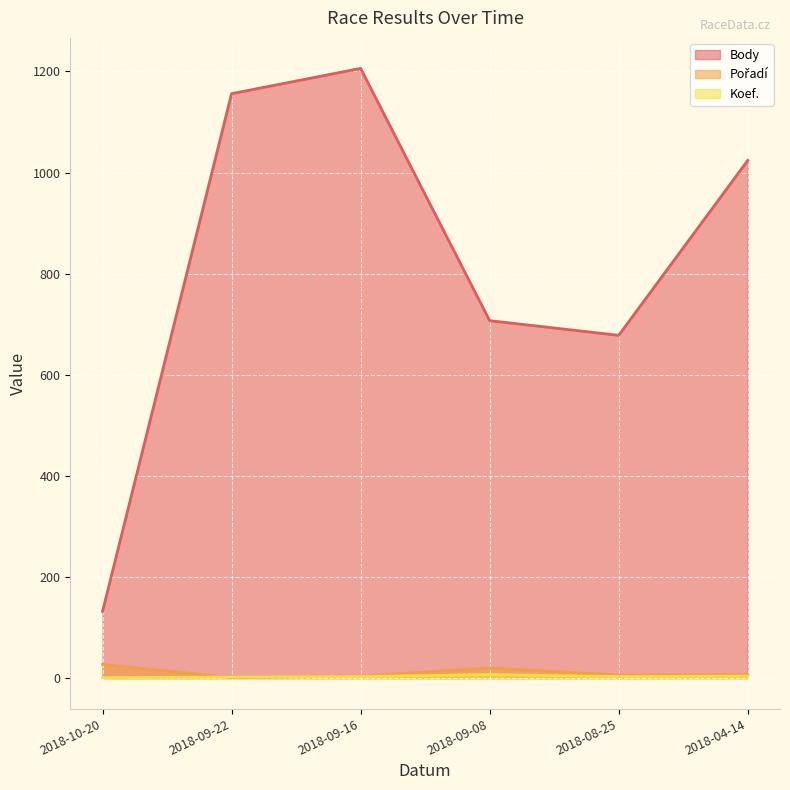

What is the value of the Pořadí point at the 2nd from the left?

1